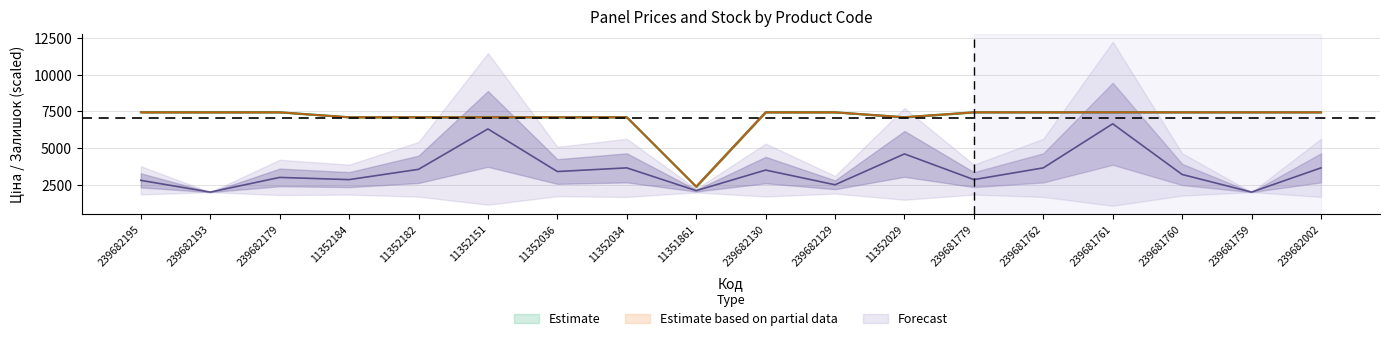

Rank the series by their maximum value, from lowest to highest.

Залишок, Ціна, Доп. ціна